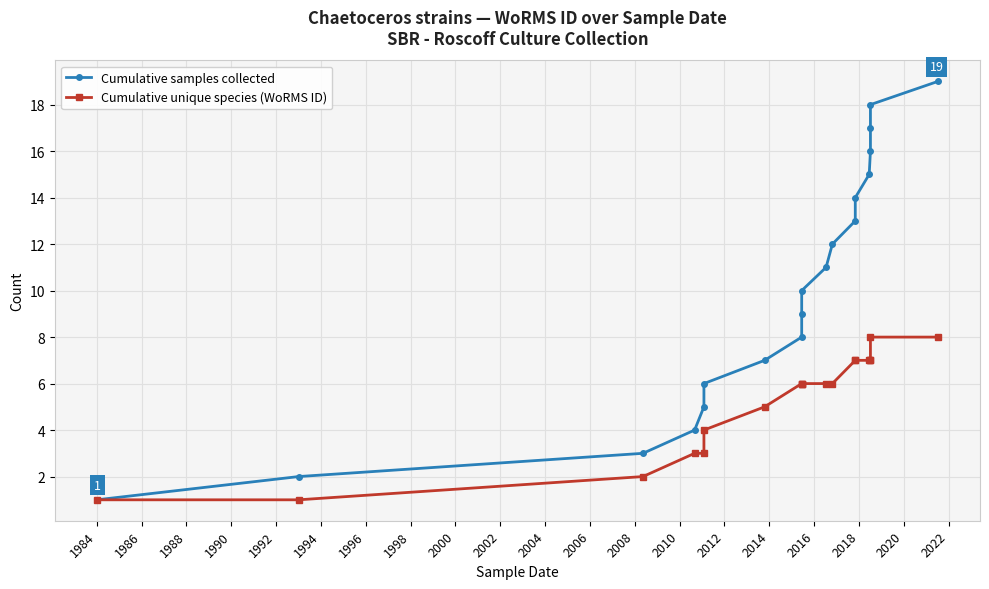

What is the value of the Cumulative unique species (WoRMS ID) point at the 13th from the left?

7